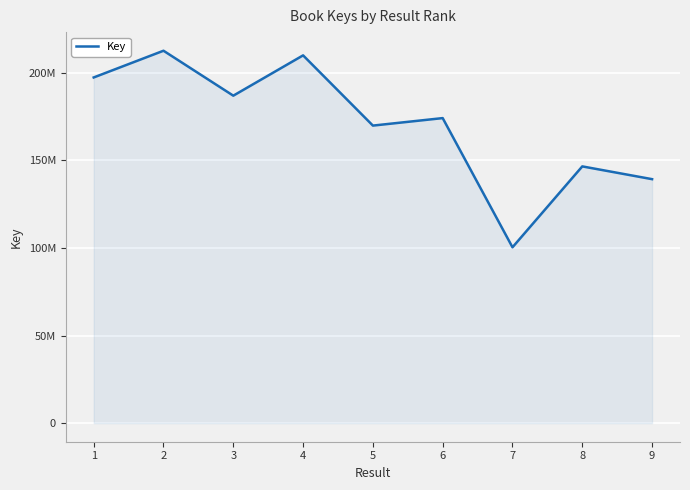

What is the change in value from 6 to 9?

-34871784